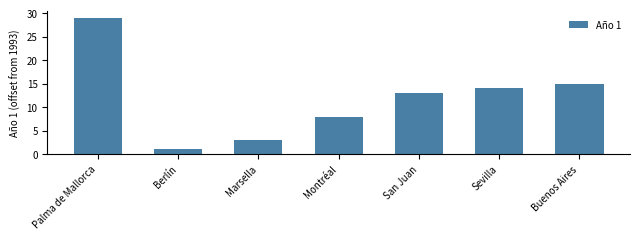

What is the average value?

12